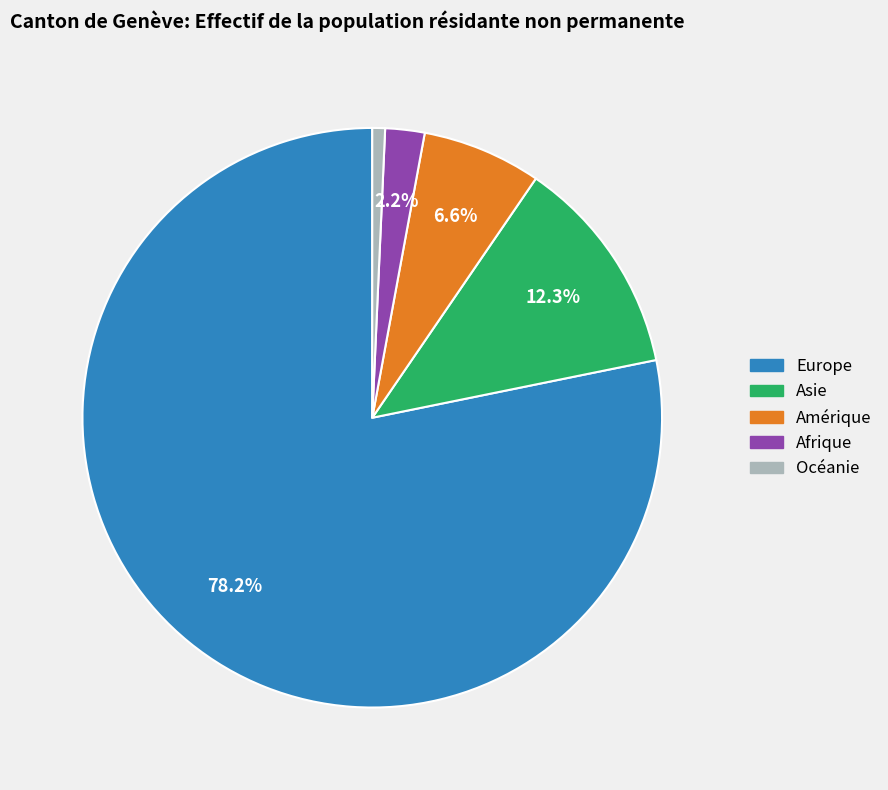

To the nearest percent, what is the difference between the Amérique and Asie slice percentages?

6%